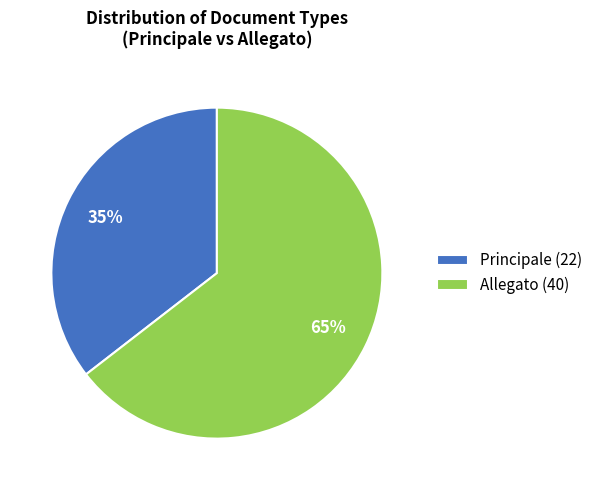

Between Principale (22) and Allegato (40), which is larger?

Allegato (40)